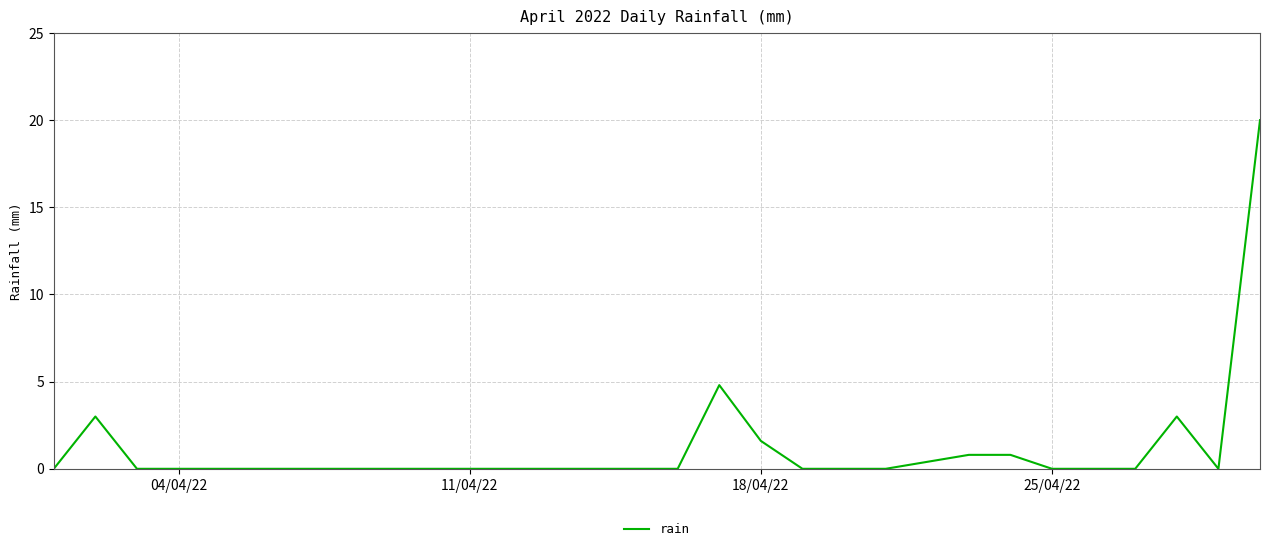

What is the greatest value displayed?

20.0